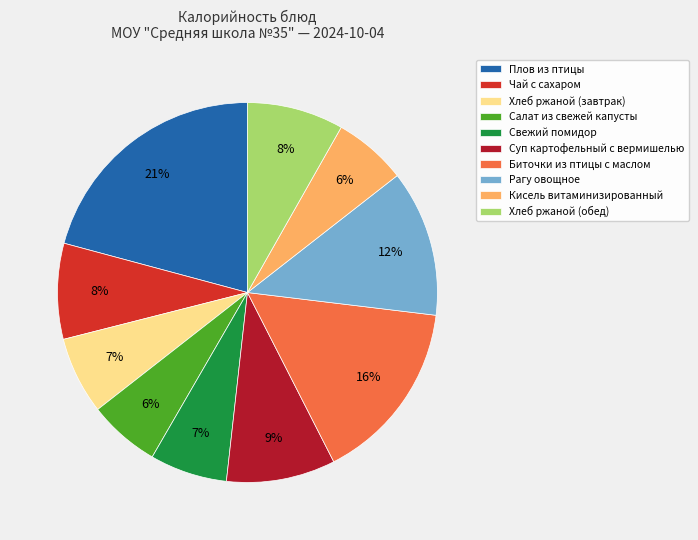

Which slice is the largest?

Плов из птицы